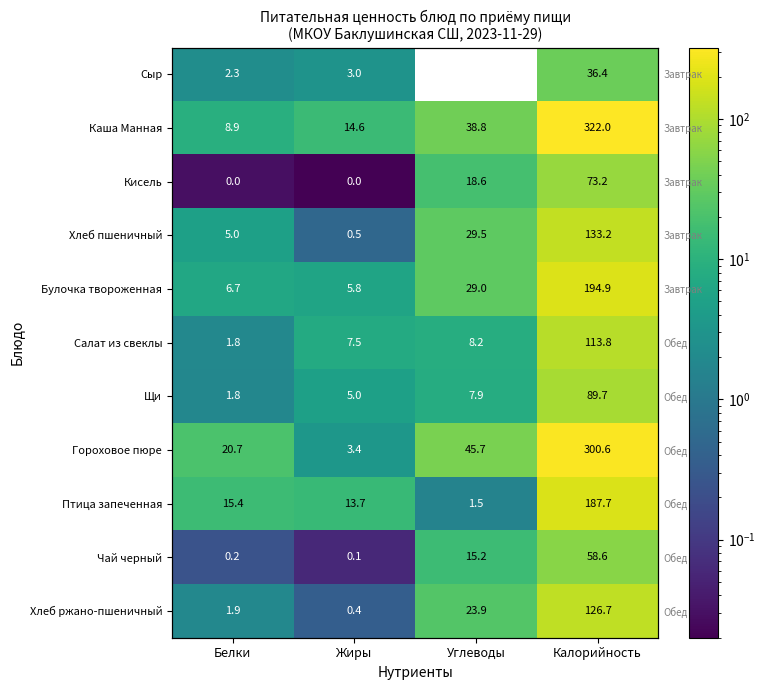

What is the sum of all Каша Манная values?

384.3